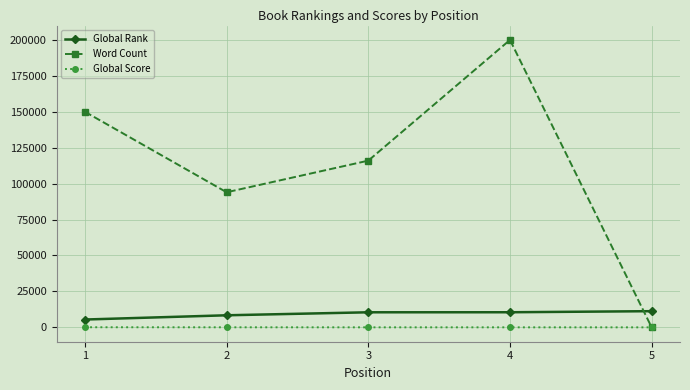

At which label does Global Rank reach its minimum?

1